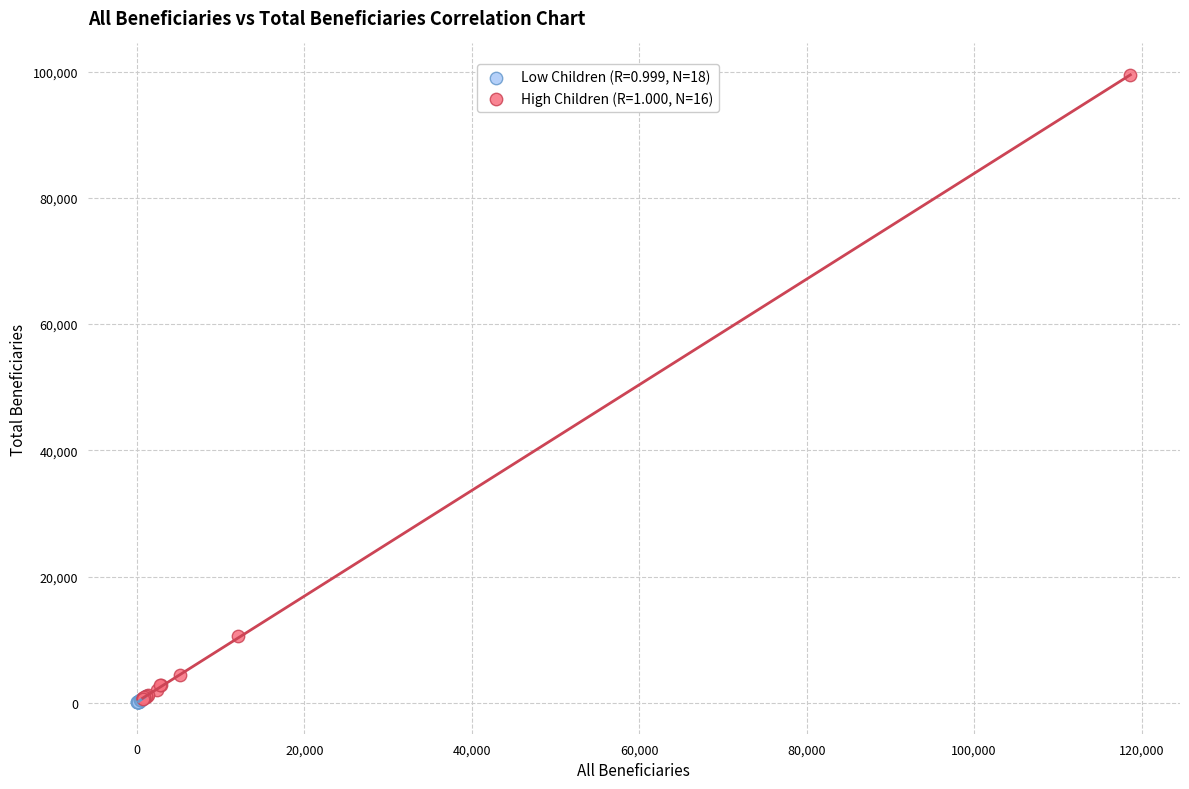

What are all the series names shown in the legend?

Low Children (R=0.999, N=18), High Children (R=1.000, N=16)